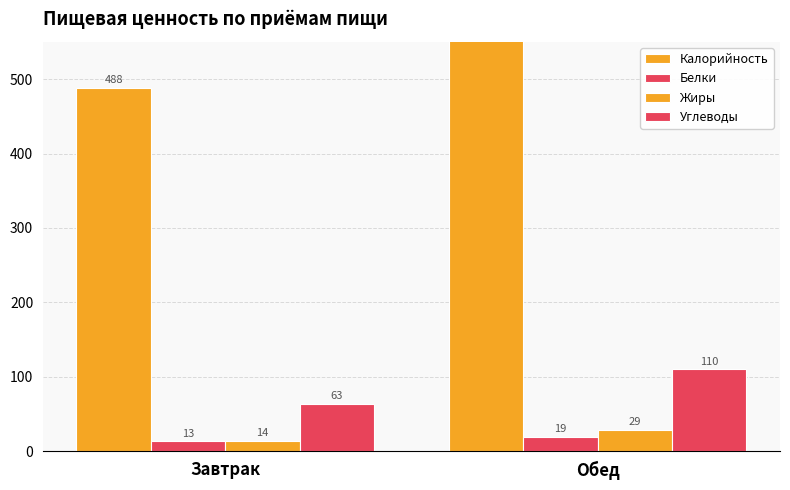

What is the value of the Белки bar at the 2nd from the left?

19